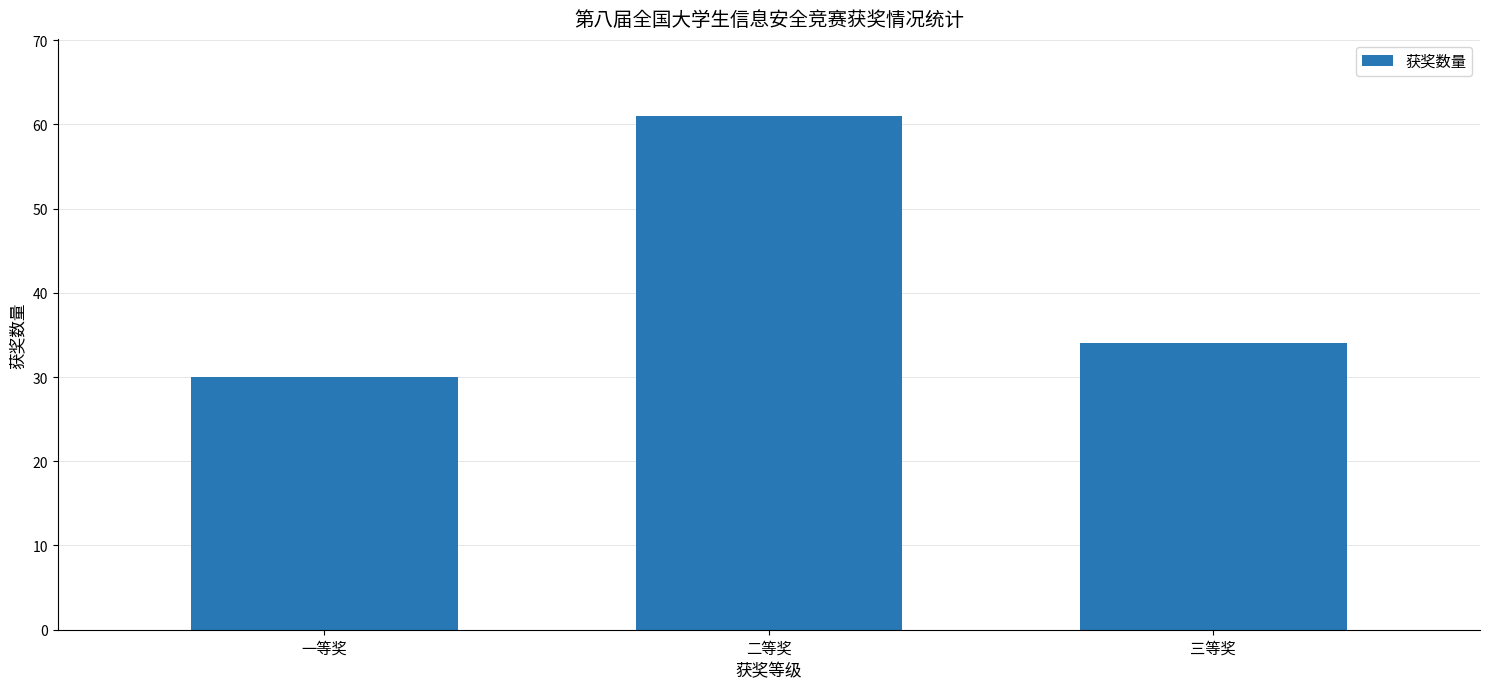

How many values are between 30 and 61?

3